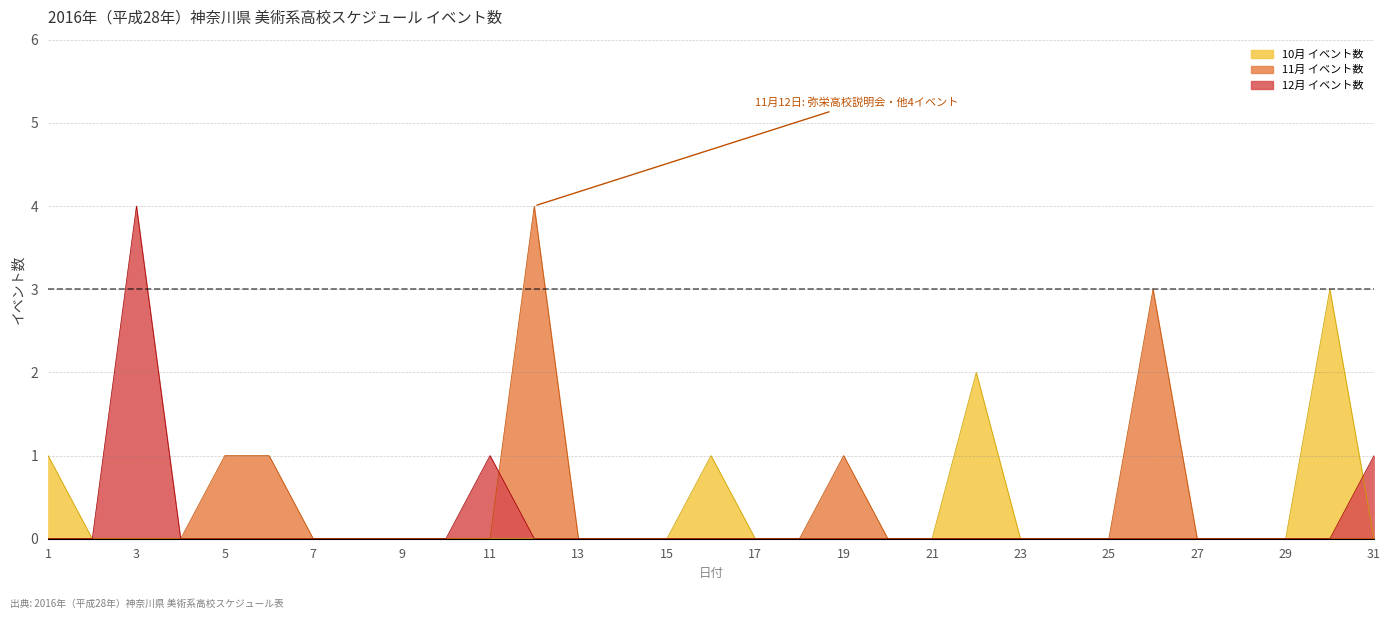

Does the chart display data point markers on the line(s)?

No